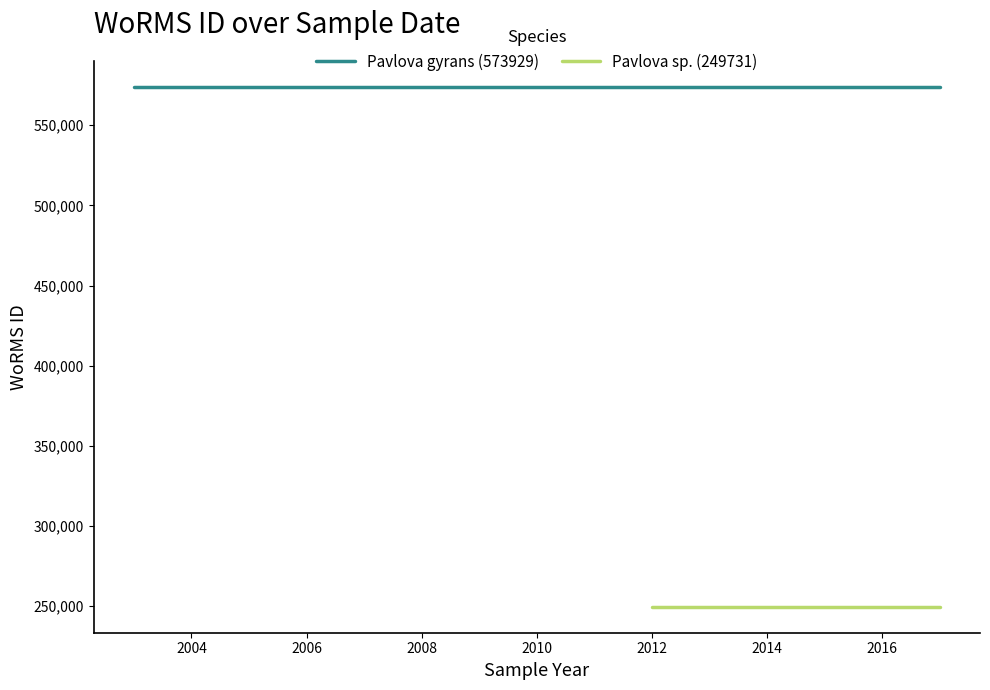

What is the average value of the Pavlova gyrans (573929) series?

573929